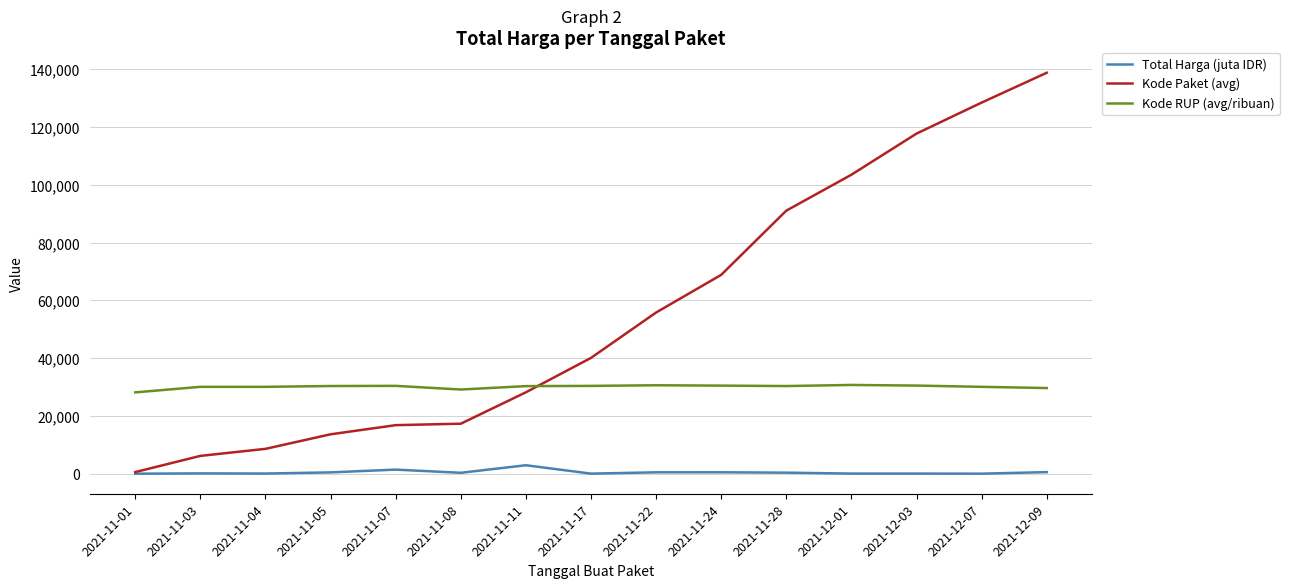

At which label does Kode Paket (avg) reach its minimum?

2021-11-01